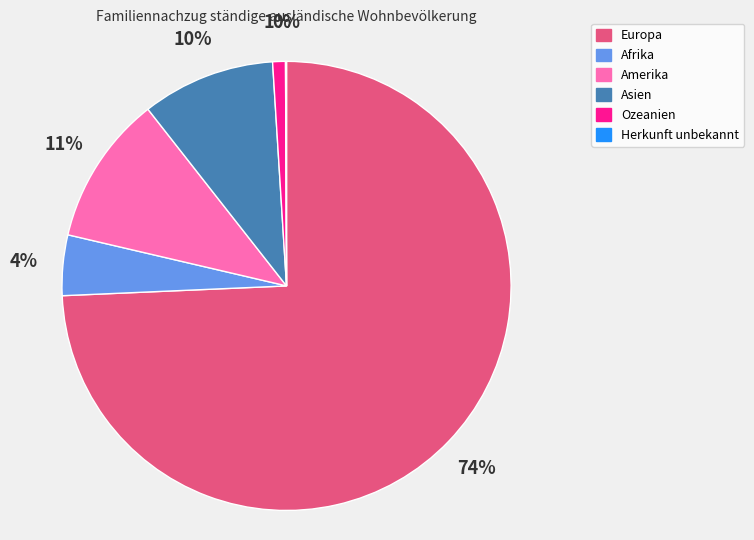

Which has a higher value, Ozeanien or Europa?

Europa